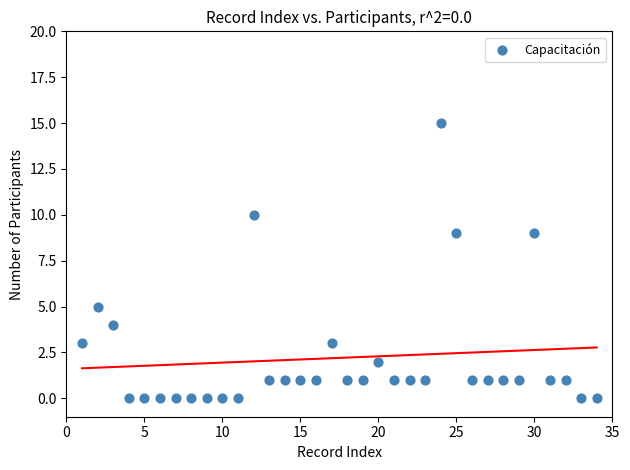

What is the range of X values (max minus min)?

33